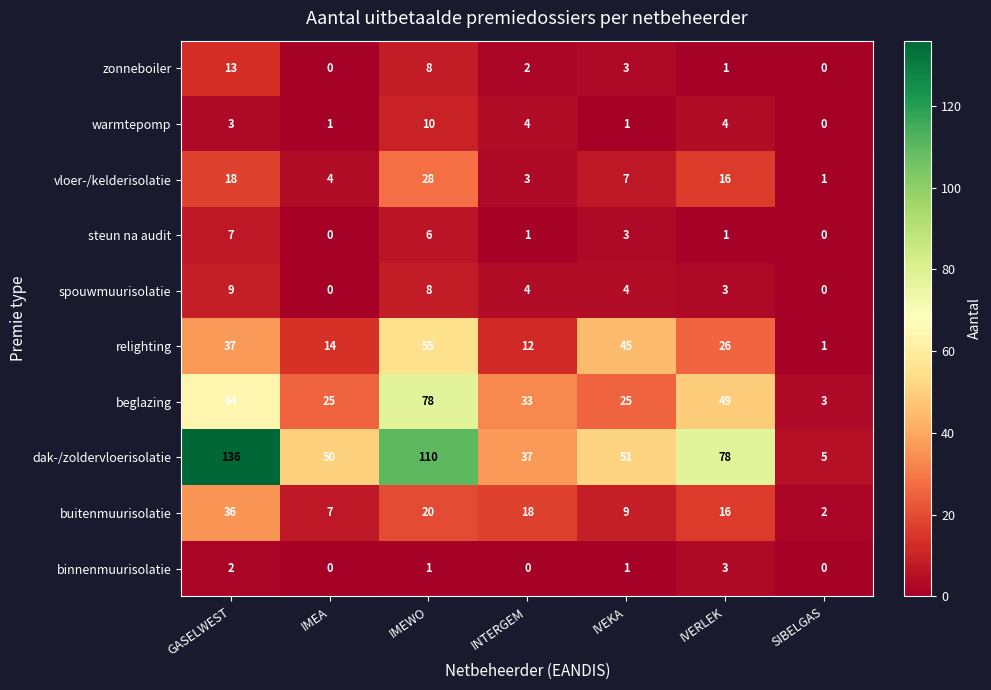

Which category has the lowest value in the warmtepomp series?

SIBELGAS